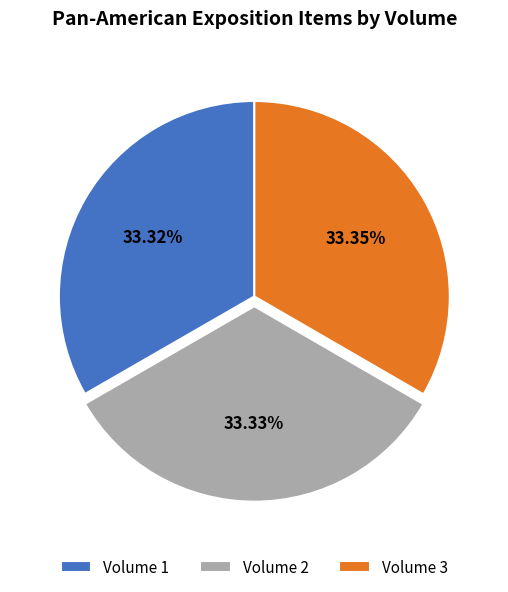

Does Volume 2 represent more than half of the total?

No